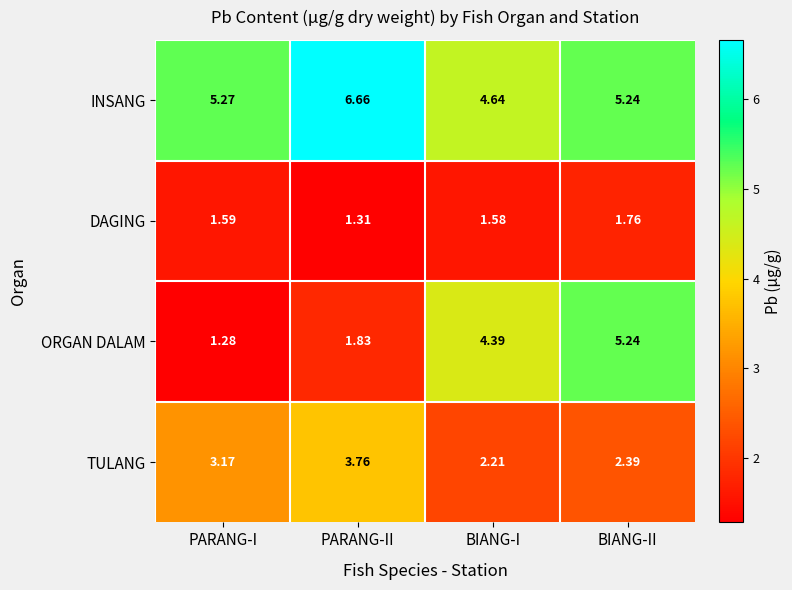

Which series has the widest spread of values?

ORGAN DALAM